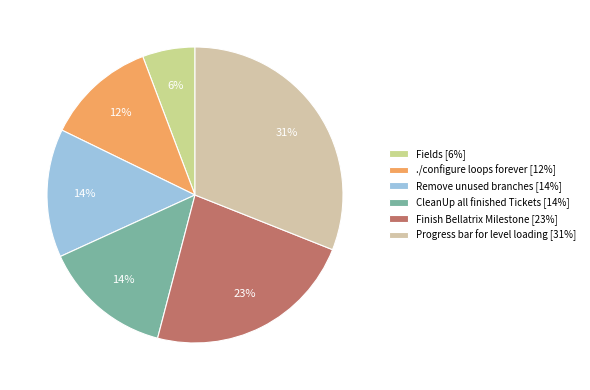

Approximately how many times larger is the value at Remove unused branches compared to Progress bar for level loading?

0.5